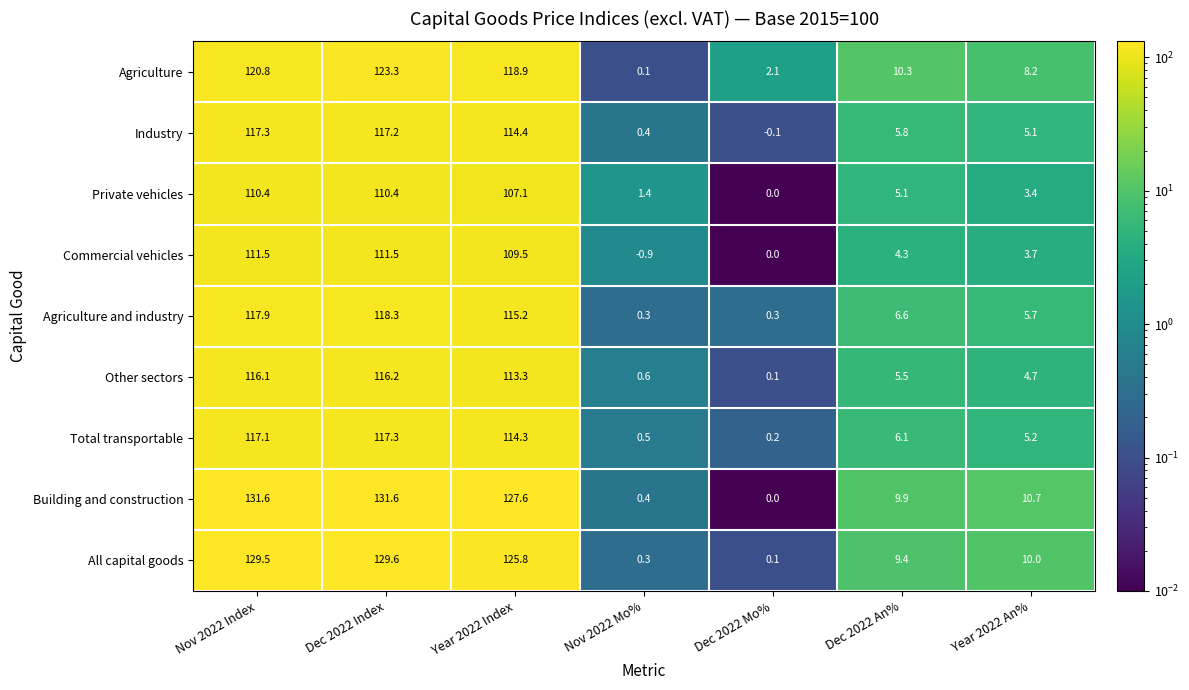

What is the difference between the highest and lowest values at Dec 2022 Index?

21.2